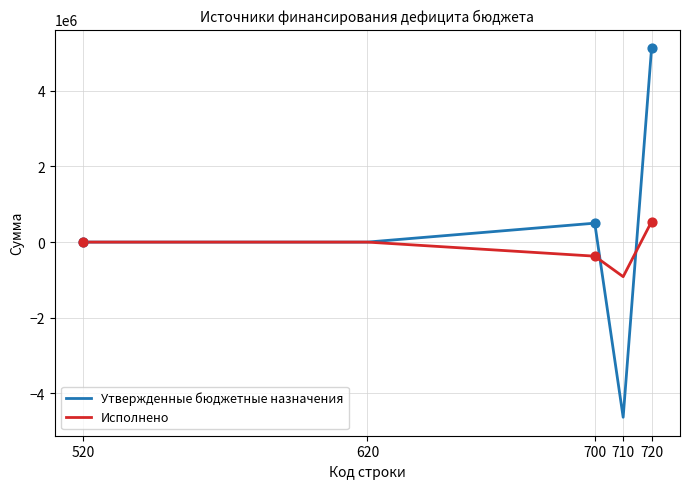

Which series changed the most between 620 and 720?

Утвержденные бюджетные назначения